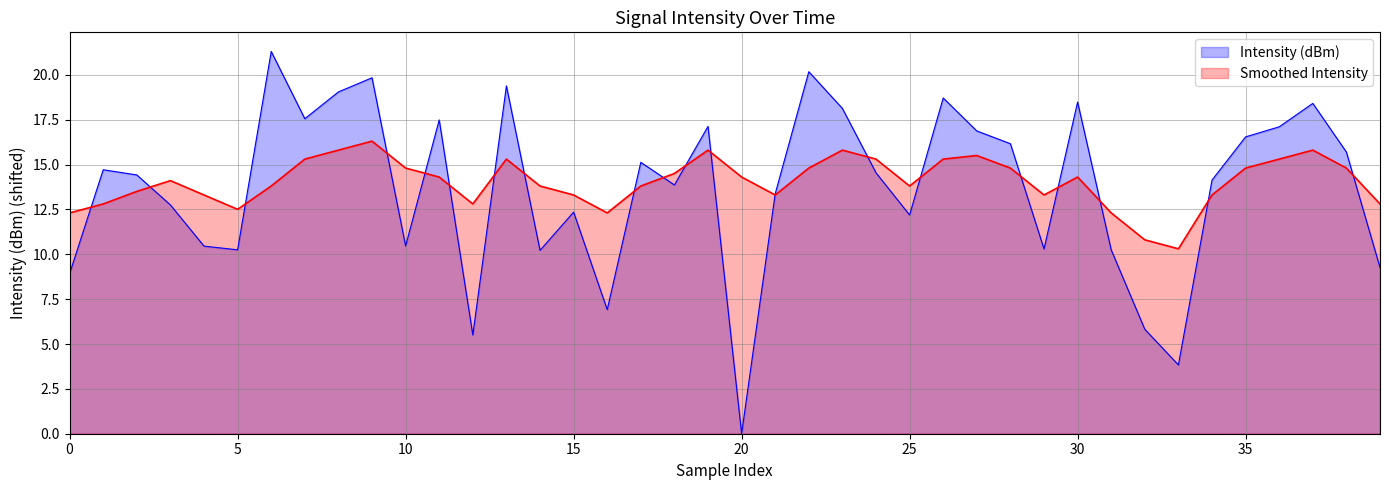

List the series in order of their peak value, lowest first.

Smoothed Intensity, Intensity (dBm)